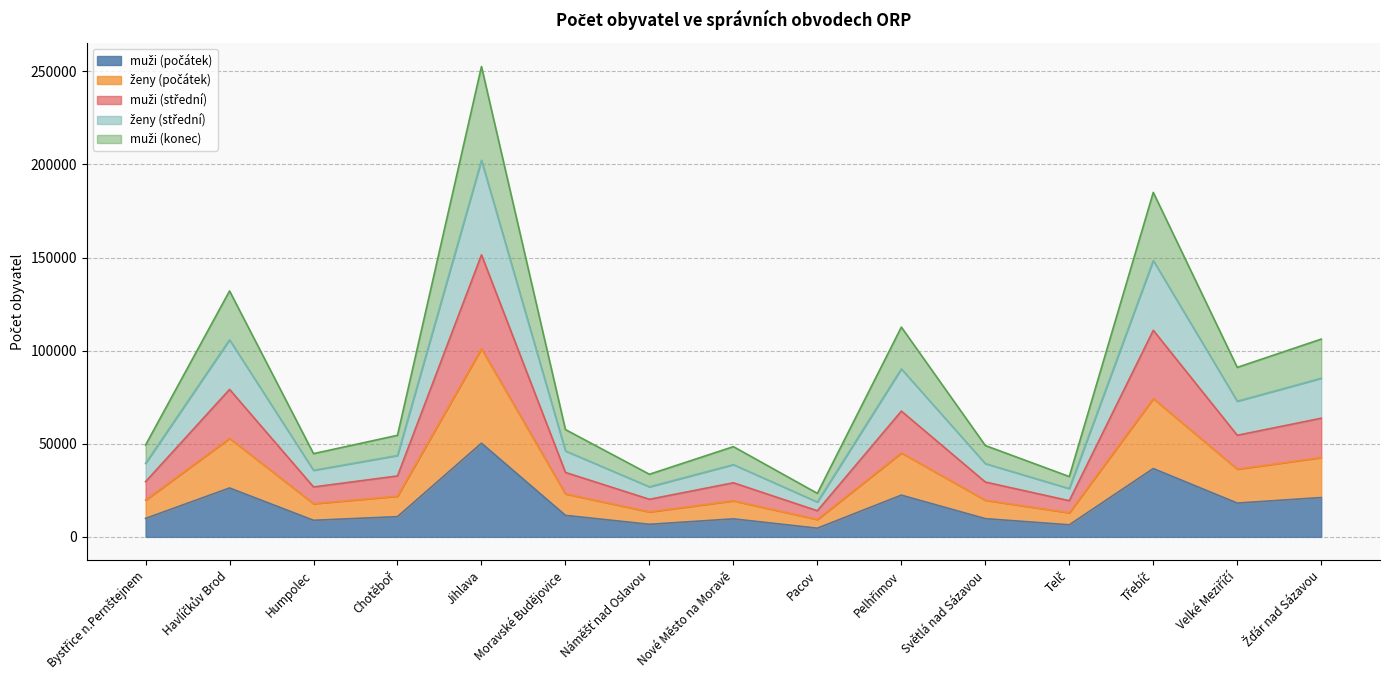

What is the sum of the muži (počátek) values at Bystřice n.Pernštejnem and Moravské Budějovice?

21471